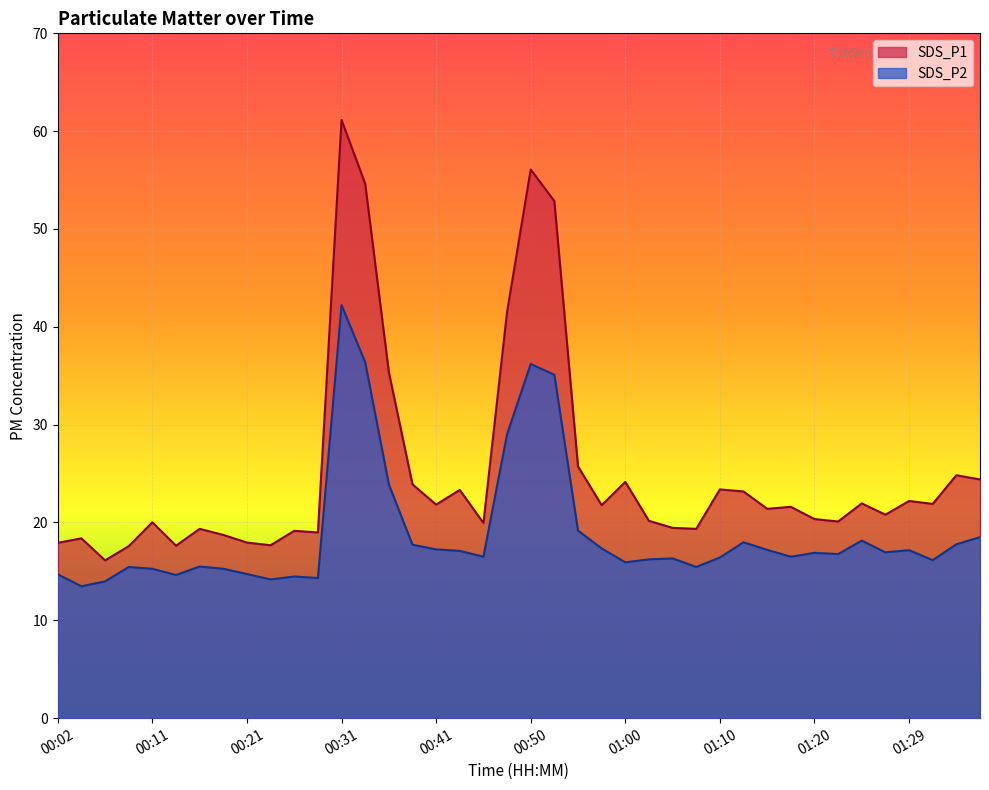

Reading left to right, extract all data points from this chart.

SDS_P1: 17.9	18.4	16.1	17.6	20.0	17.6	19.4	18.7	17.9	17.7	19.1	19.0	61.1	54.6	35.4	23.9	21.8	23.3	19.9	41.5	56.1	52.9	25.7	21.8	24.1	20.2	19.4	19.4	23.4	23.2	21.4	21.6	20.4	20.1	21.9	20.8	22.2	21.9	24.8	24.4
SDS_P2: 14.7	13.5	14.0	15.4	15.3	14.6	15.5	15.3	14.7	14.2	14.5	14.3	42.2	36.4	23.9	17.7	17.2	17.1	16.5	29.0	36.2	35.1	19.2	17.4	15.9	16.2	16.3	15.4	16.4	18.0	17.2	16.5	16.9	16.8	18.1	16.9	17.2	16.1	17.8	18.5